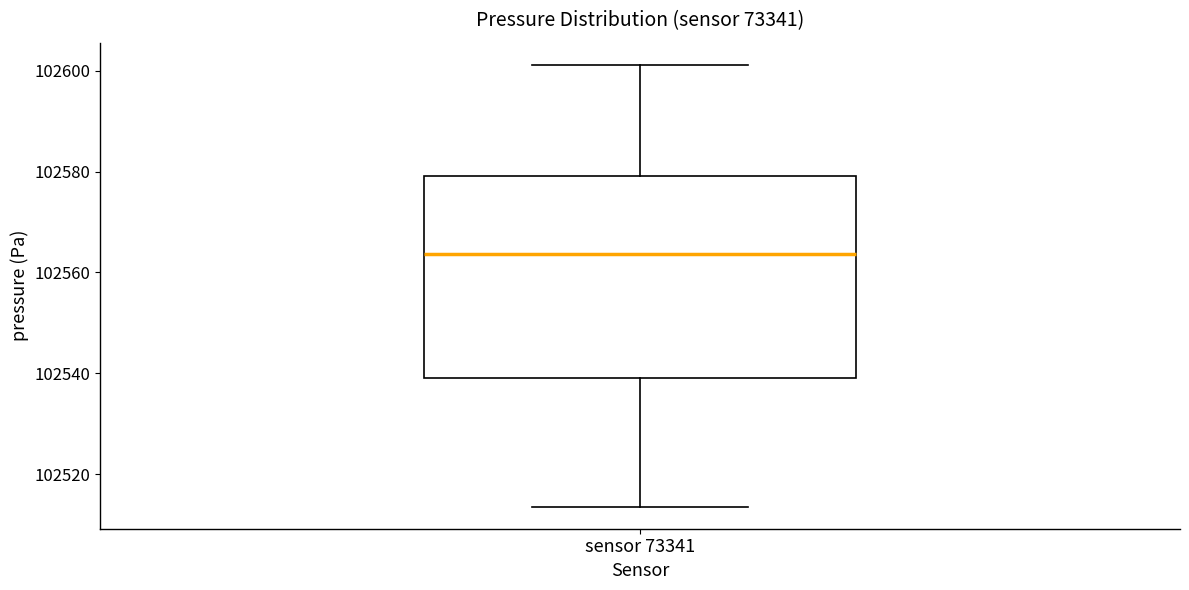

Read this box plot against the y-axis: the position of the median line, the range covered by the box, and the ends of both whiskers. The values are not printed on the chart, so give them approximately, as read against the axis.

median 102564, box 102540 to 102580, whiskers 102514 to 102602